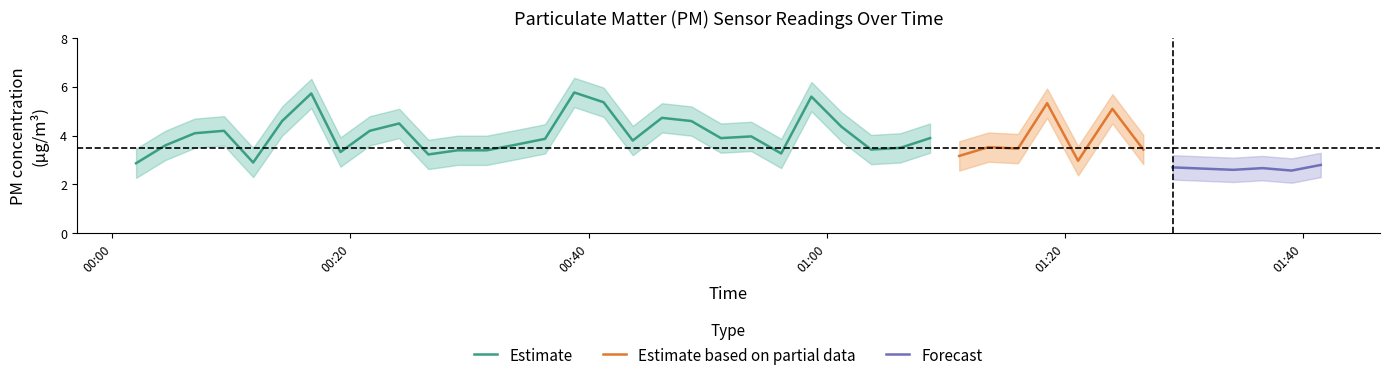

What is the value of the P1 point at the 25th from the left?

4.4